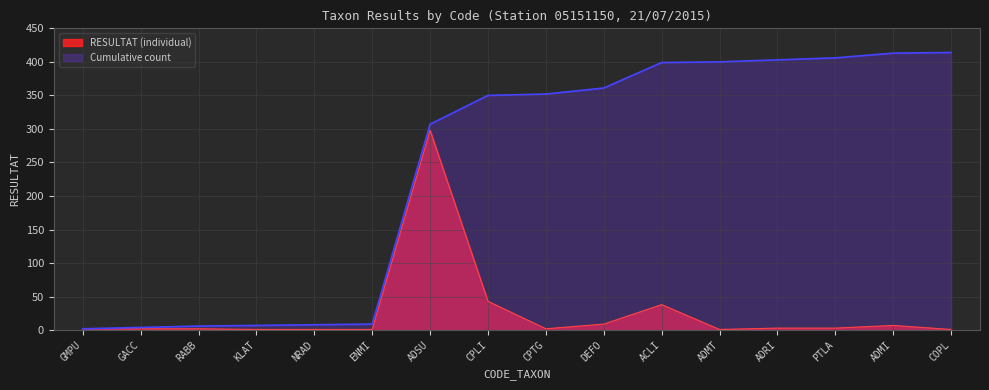

What is the label of the 5th point from the right?

ADMT